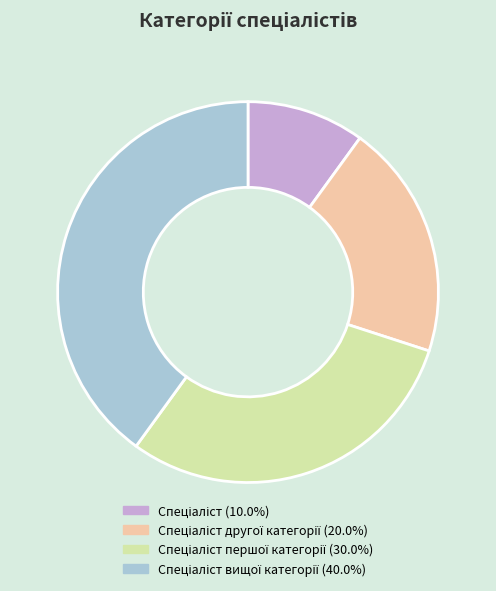

Is there a majority slice in this chart?

No